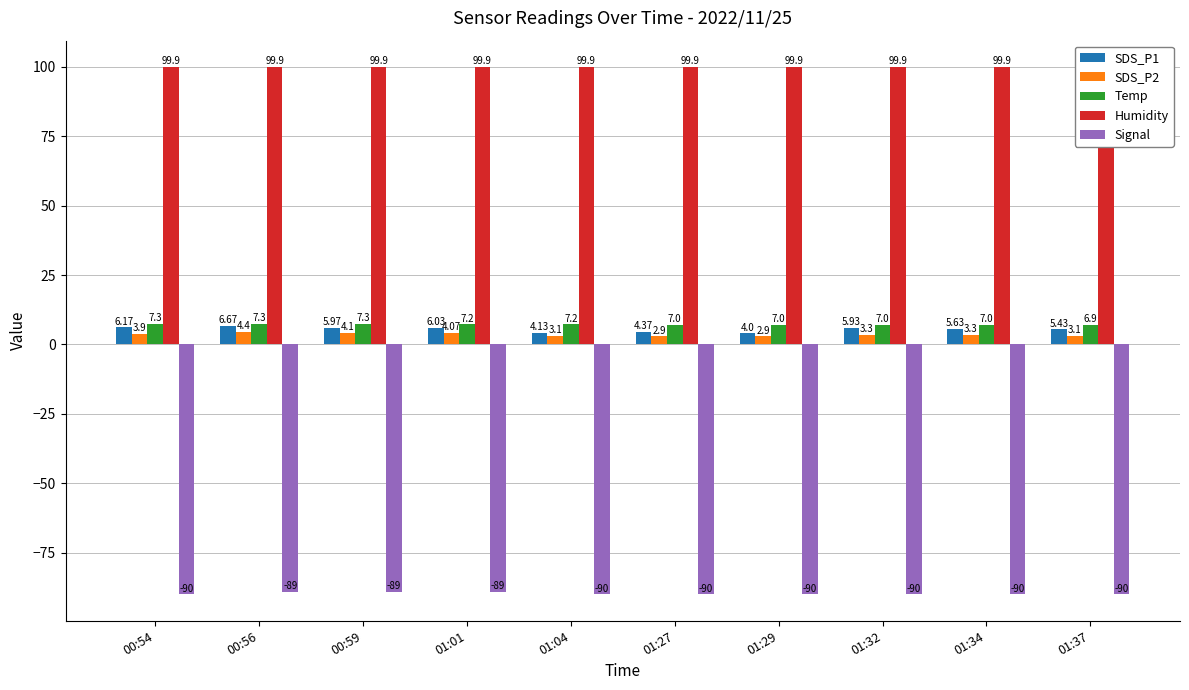

True or false: Temp has a value of 6.9 at 01:37.

True